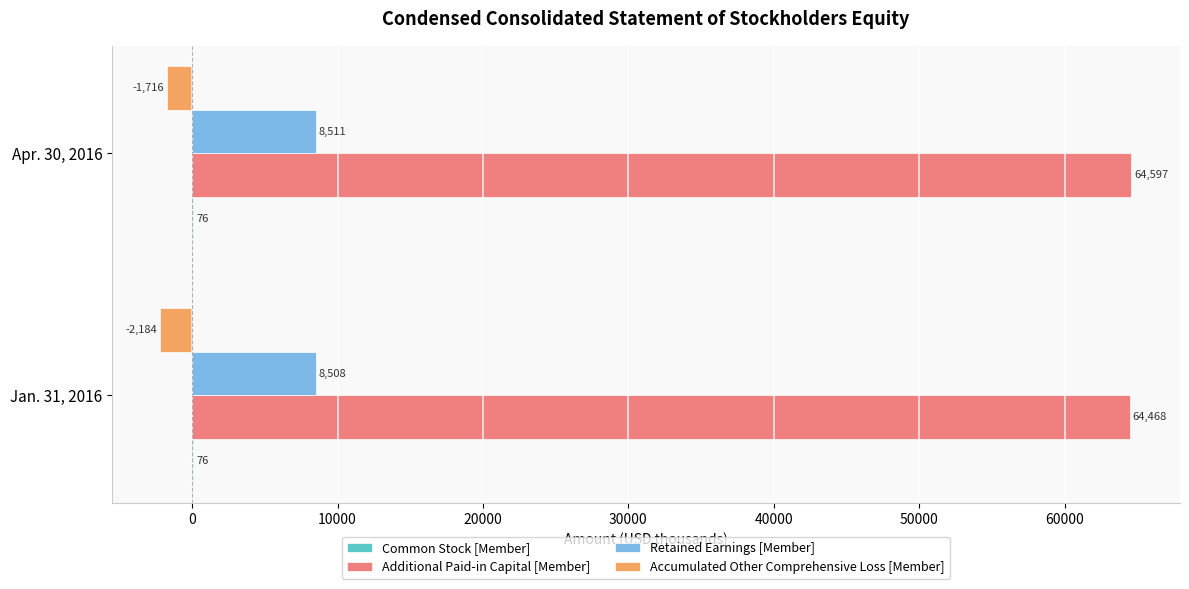

Where is Retained Earnings [Member] nearest to the value 8509?

Jan. 31, 2016